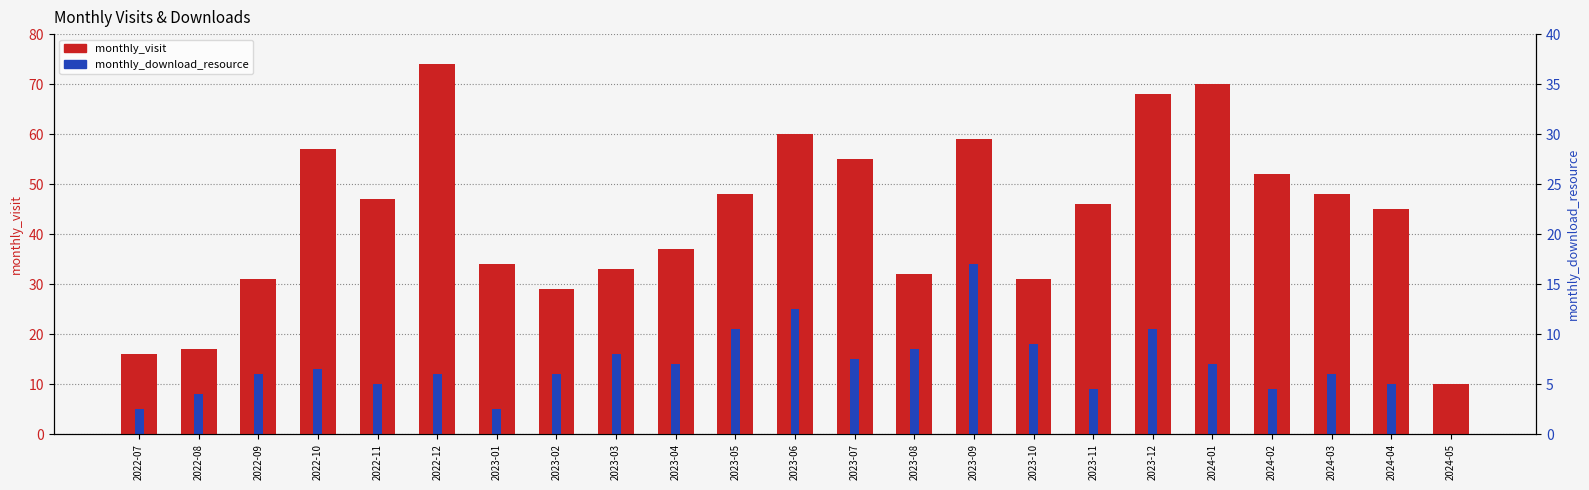

How many series are shown in this chart?

2